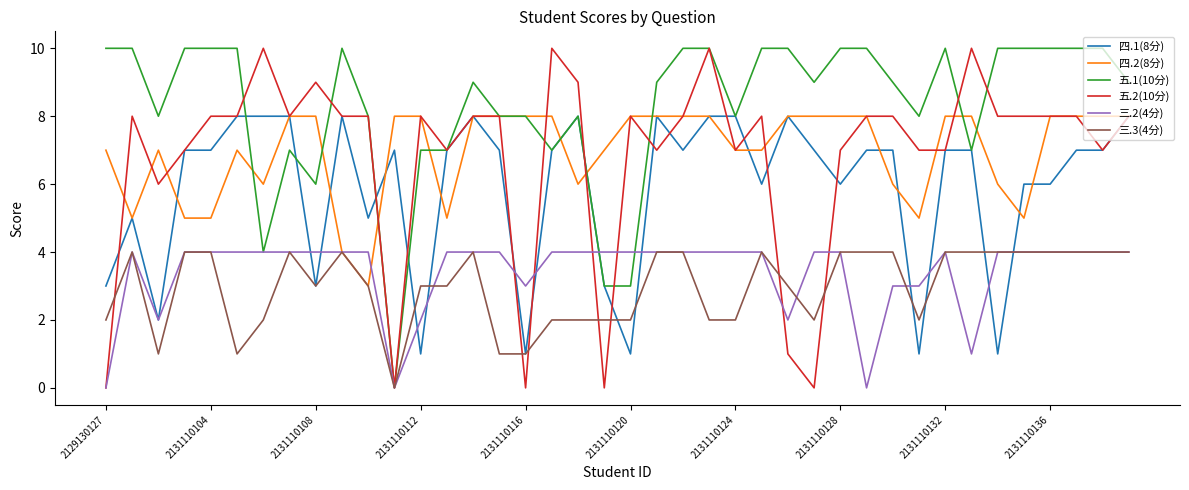

Count the number of categories in the chart.

40